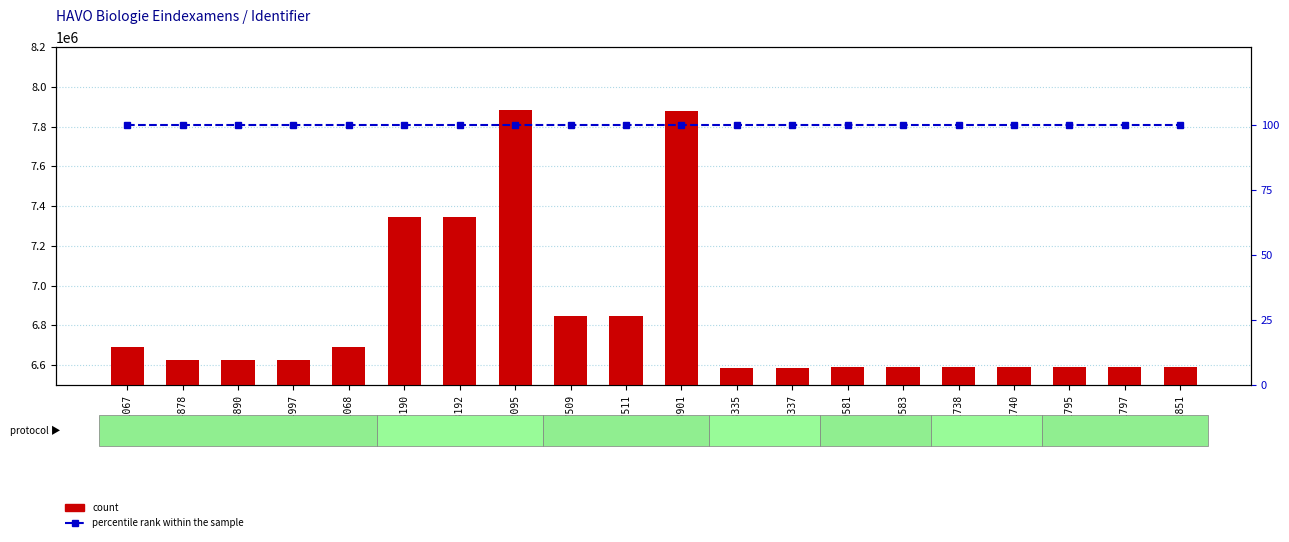

Where is percentile rank within the sample nearest to the value 100?

6691067